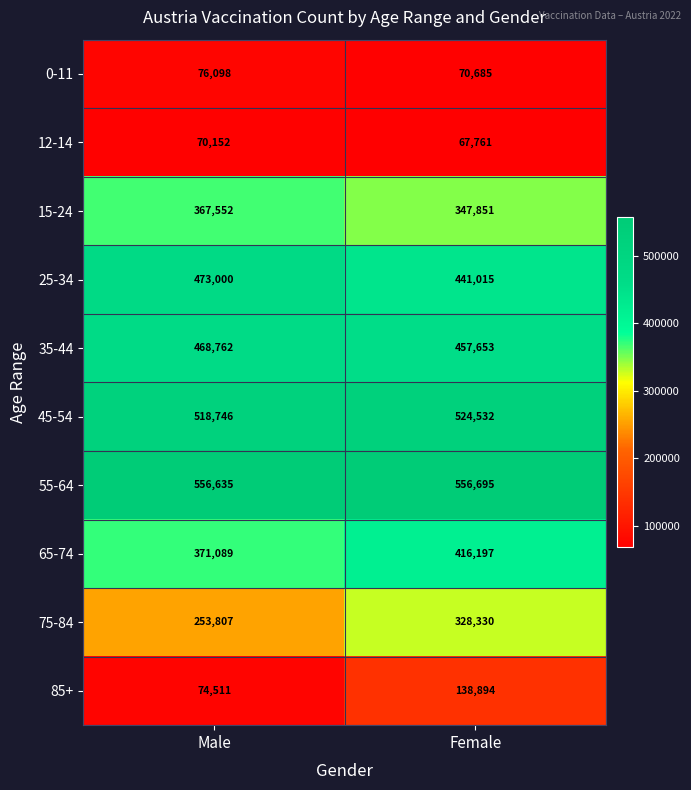

What is the difference between the maximum and minimum values in the 35-44 series?

11109